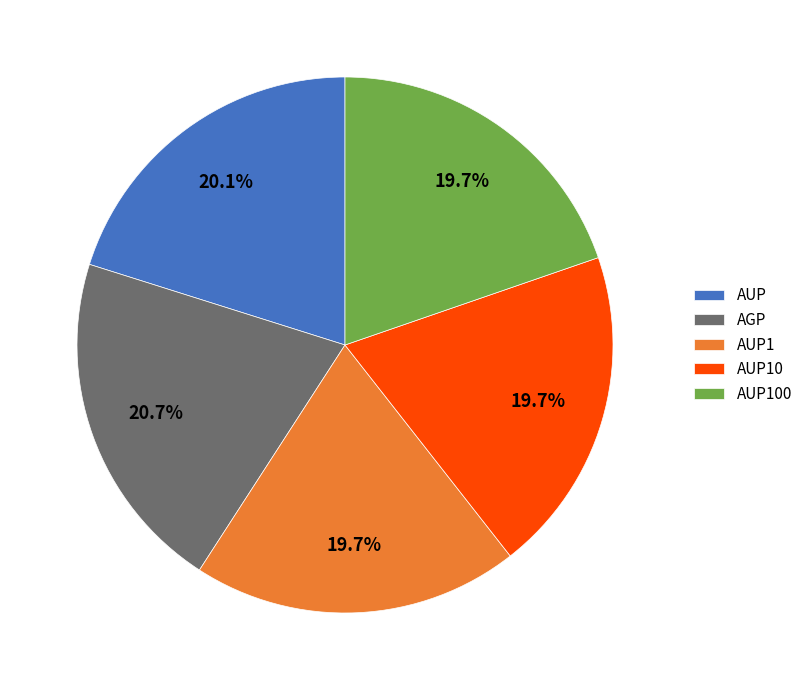

Is it true that AUP1 is 20% of the pie?

True